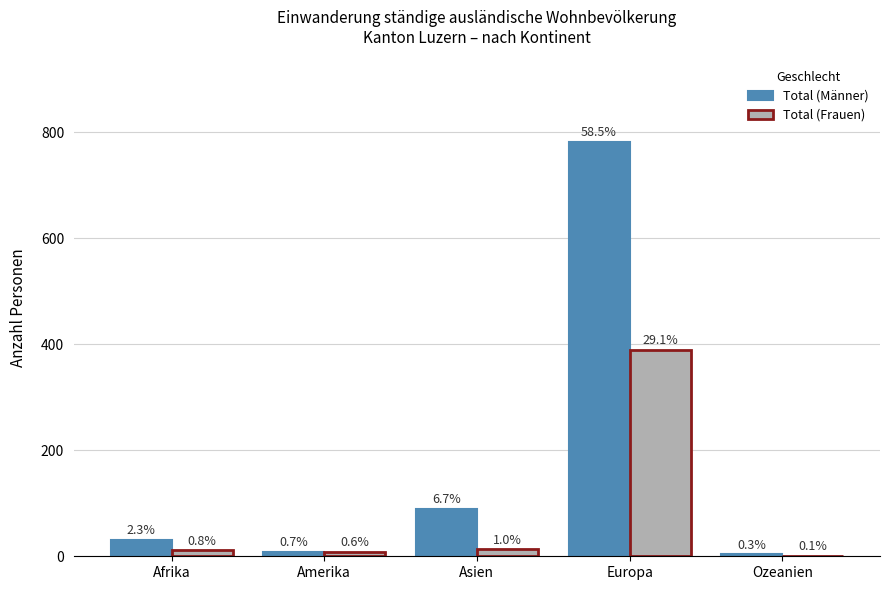

What are all the series names shown in the legend?

Total (Männer), Total (Frauen)